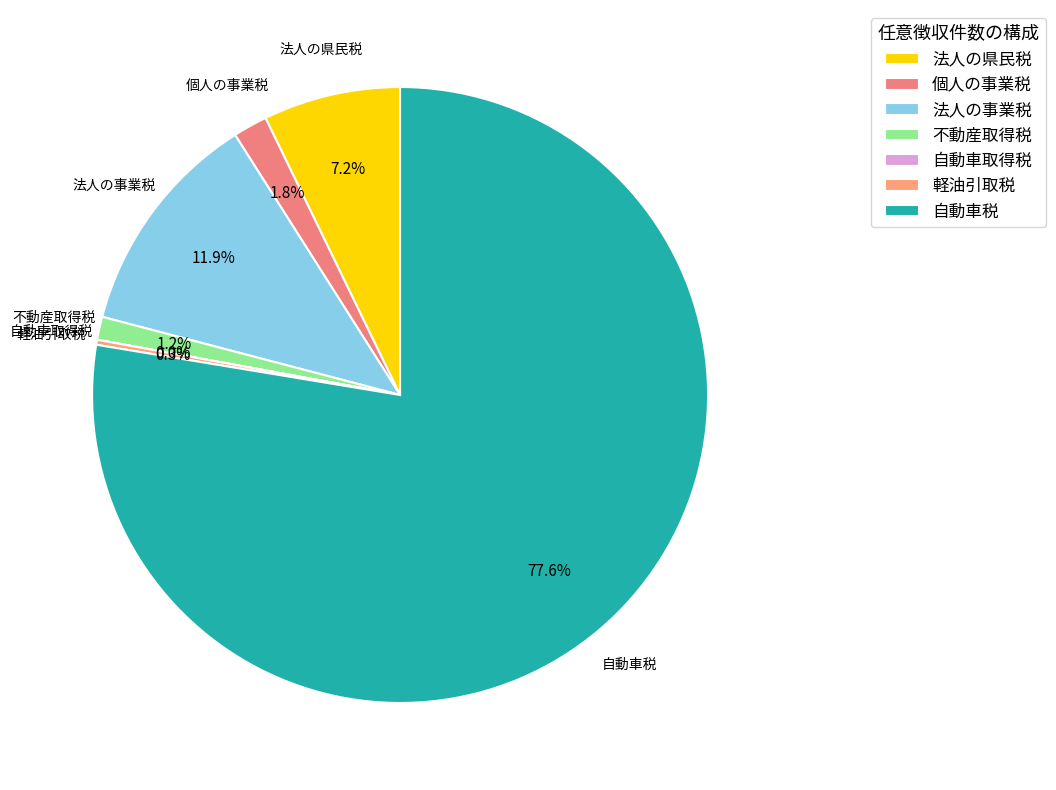

To the nearest percent, what is the average slice percentage?

14%